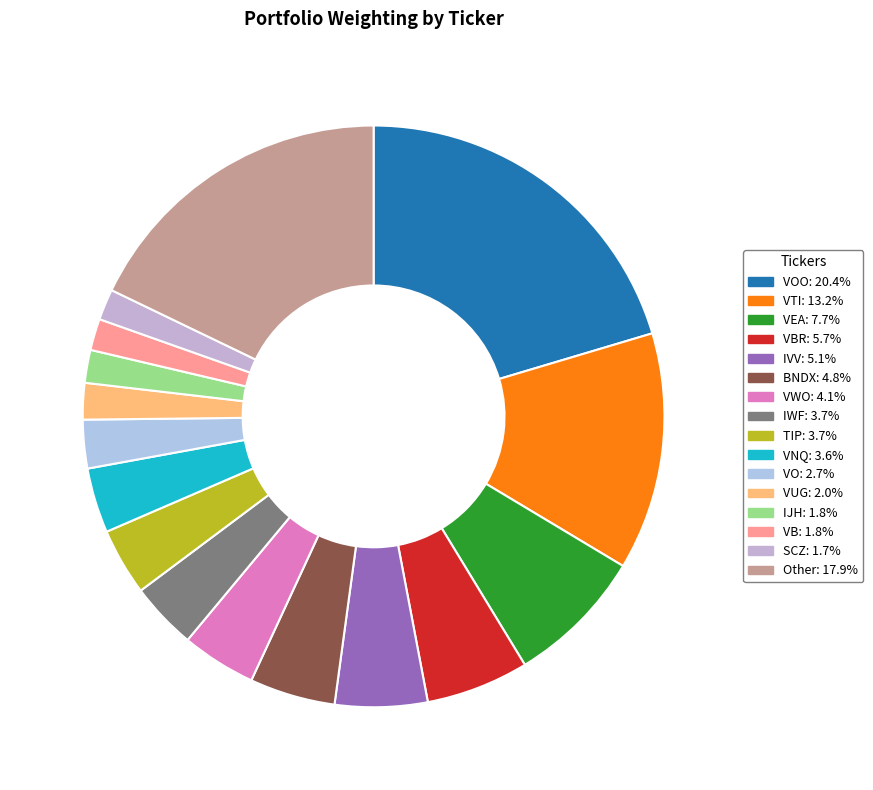

How many slices are in this pie chart?

16